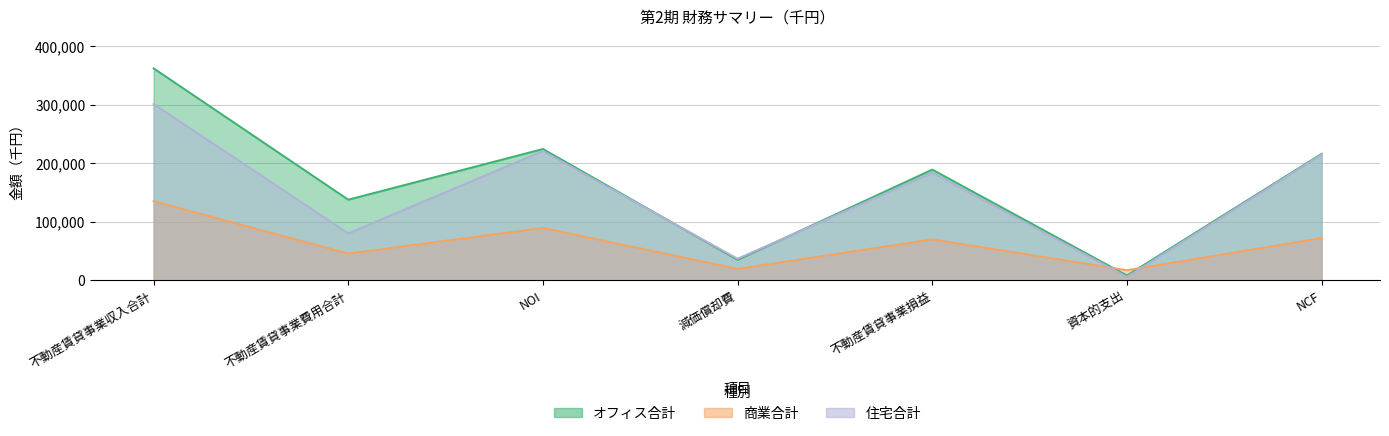

Which series changed the most between 不動産賃貸事業収入合計 and 不動産賃貸事業費用合計?

オフィス合計